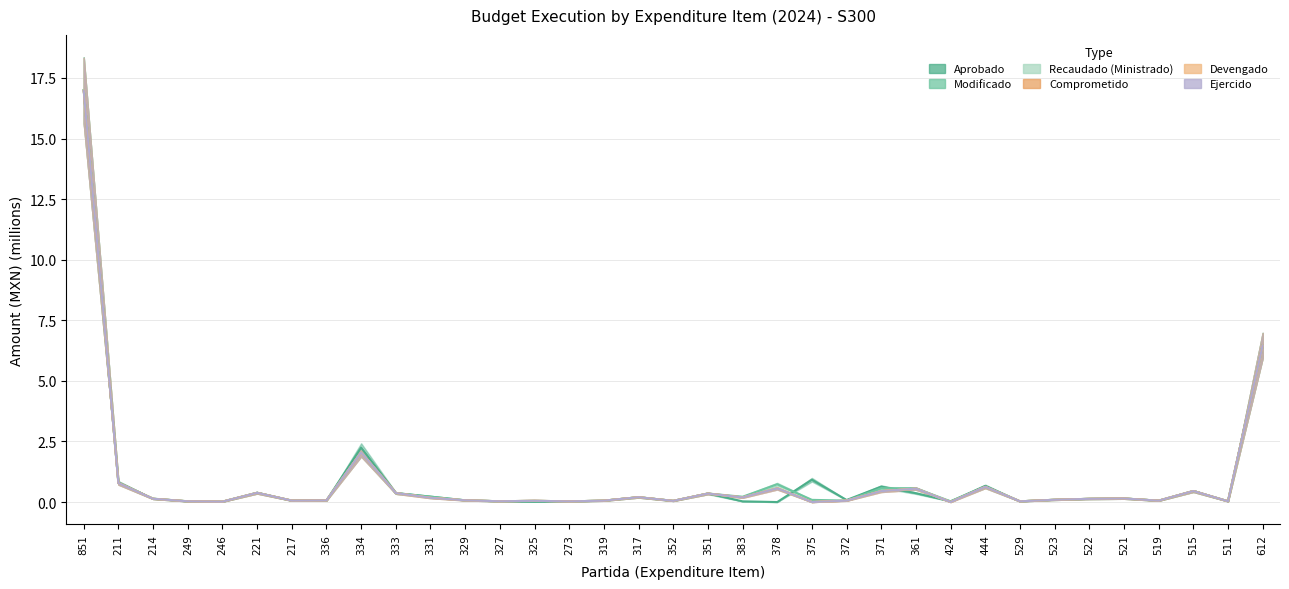

True or false: Modificado and Recaudado (Ministrado) intersect in this chart.

False